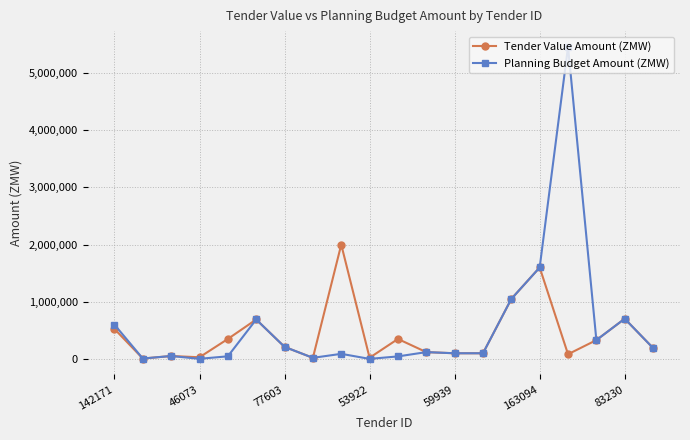

What is the difference between the second highest and minimum values in the Tender Value Amount (ZMW) series?

1592000